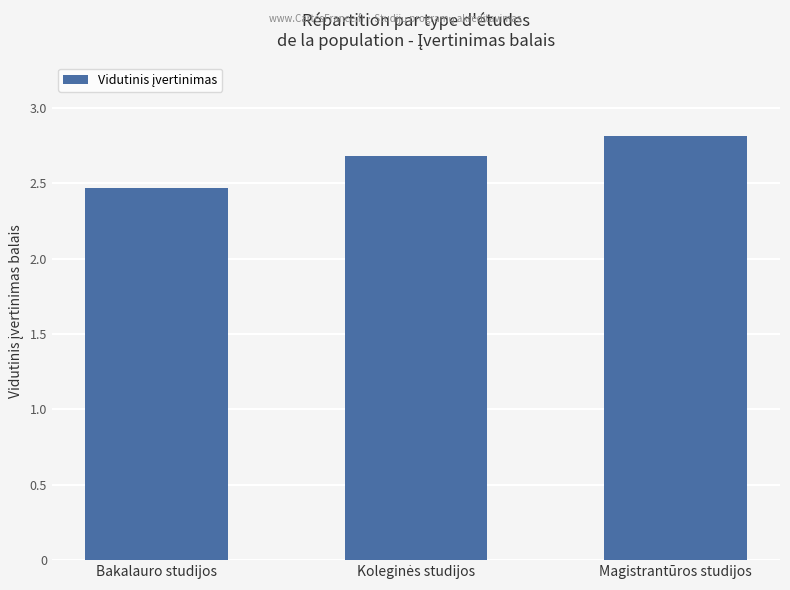

Reading left to right, transcribe all the data shown in this chart.

2.5	2.7	2.8